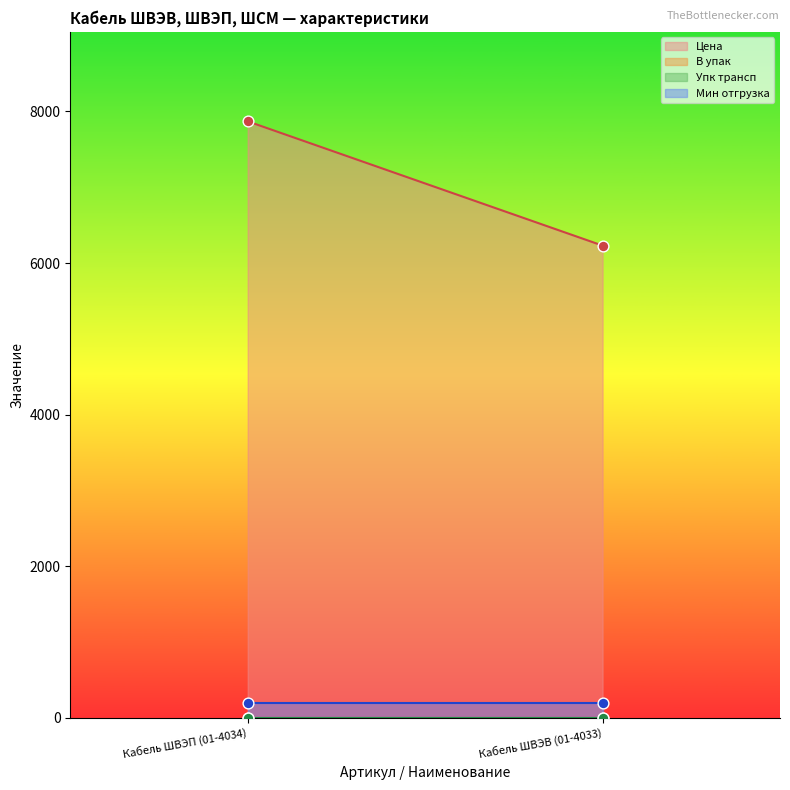

At which category is the sum across all series the highest?

Кабель ШВЭП (01-4034)